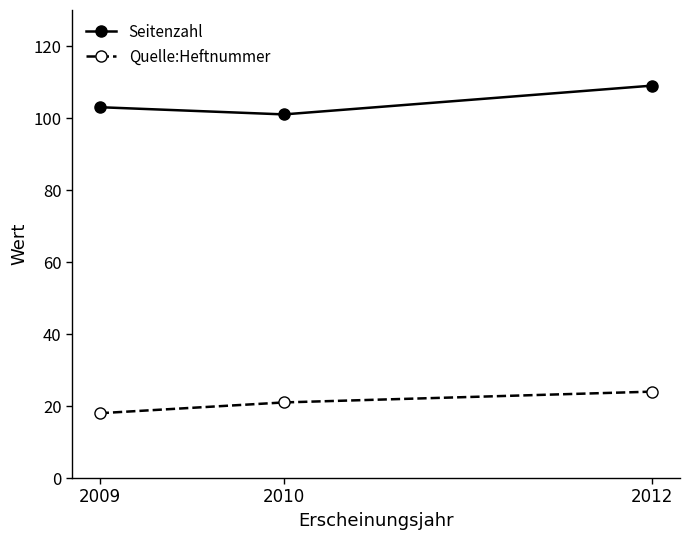

Reading right to left, extract all data points from this chart.

Seitenzahl: 2012=109	2010=101	2009=103
Quelle:Heftnummer: 2012=24	2010=21	2009=18